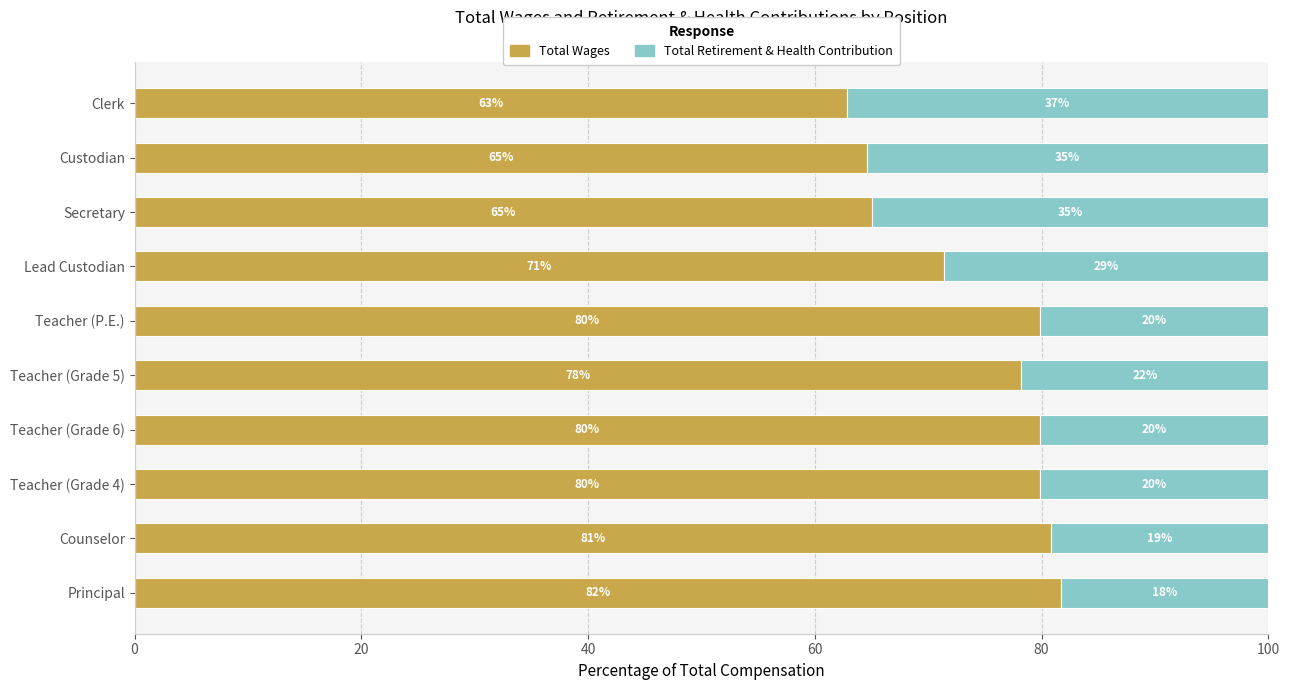

What is the approximate value of Total Wages at Teacher (Grade 5)?

78.2